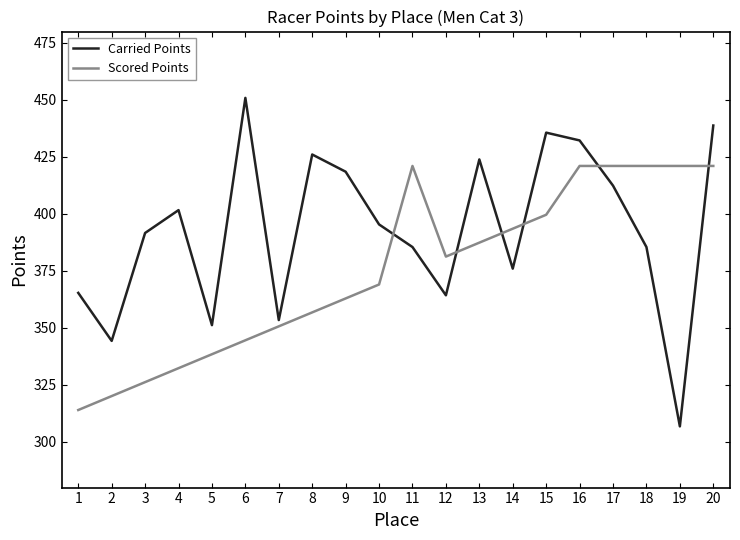

Is the value of Scored Points at 11 greater than the value of Carried Points at 20?

No